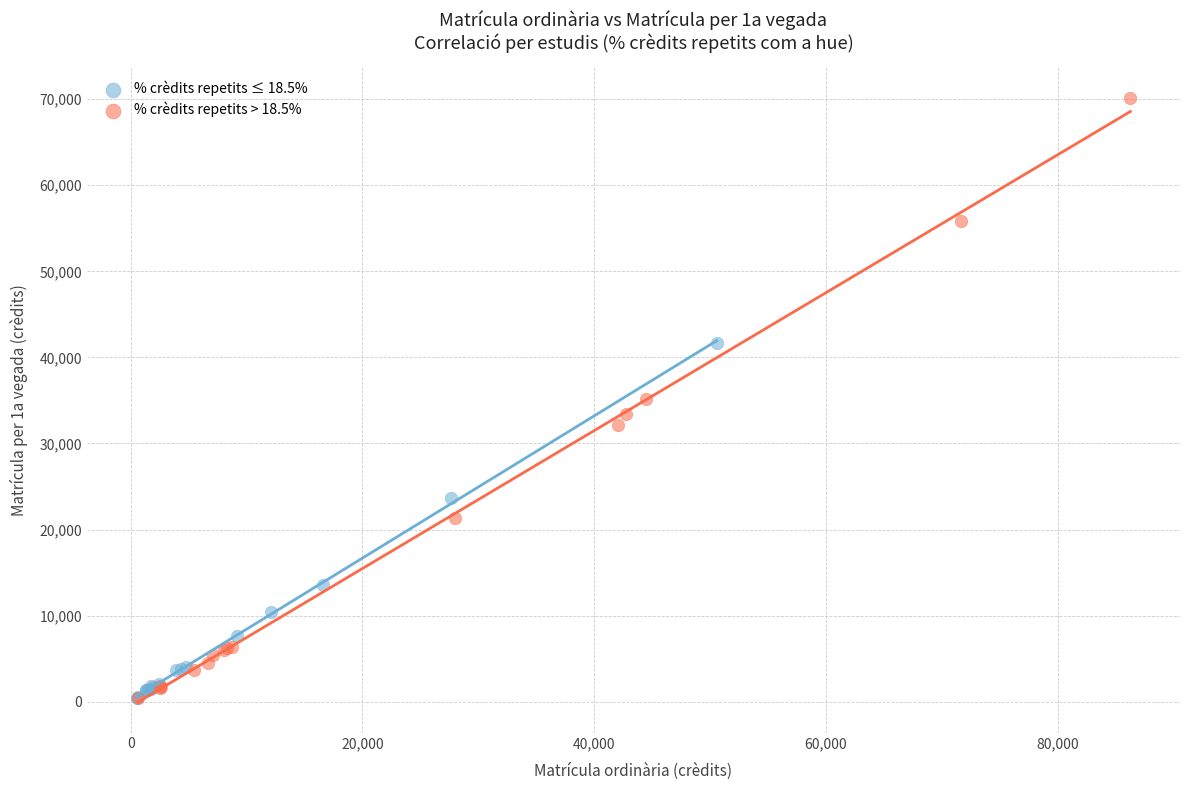

Which series has the widest spread of Y values?

% crèdits repetits > 18.5%